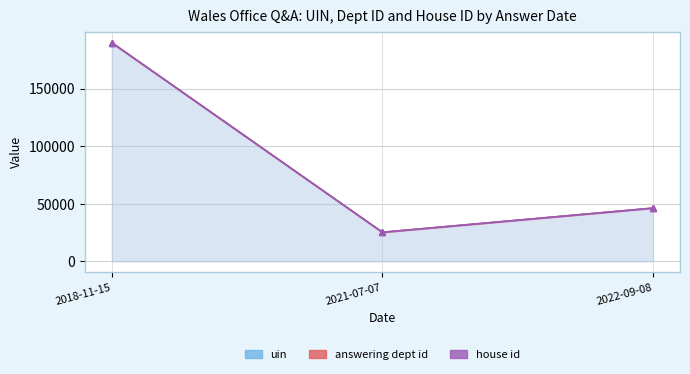

The house id series shows 0 at 2022-09-08. True or false?

False